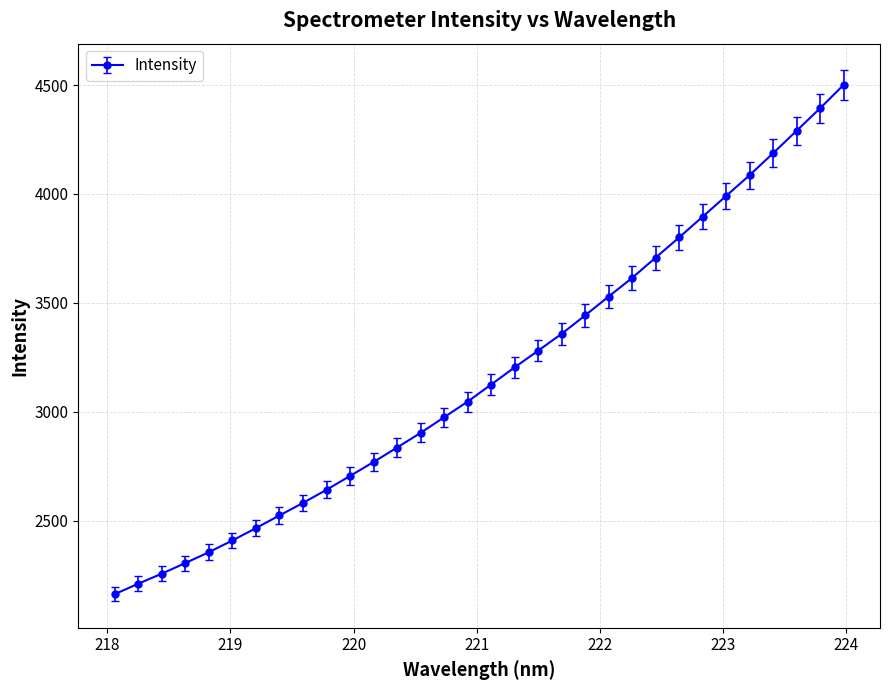

What is the greatest value displayed?

4500.6